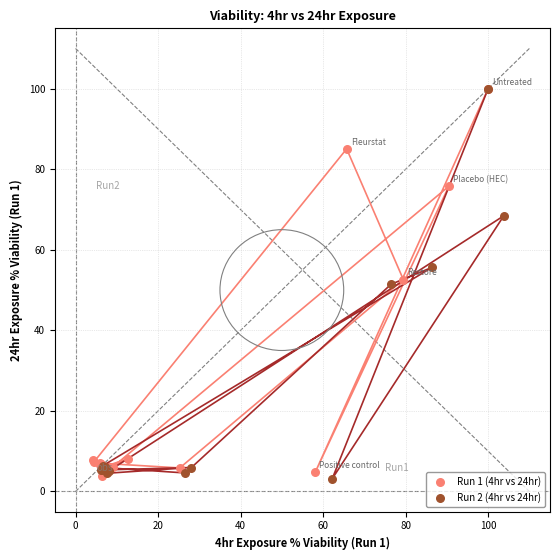

What are all the series names shown in the legend?

Run 1 (4hr vs 24hr), Run 2 (4hr vs 24hr)